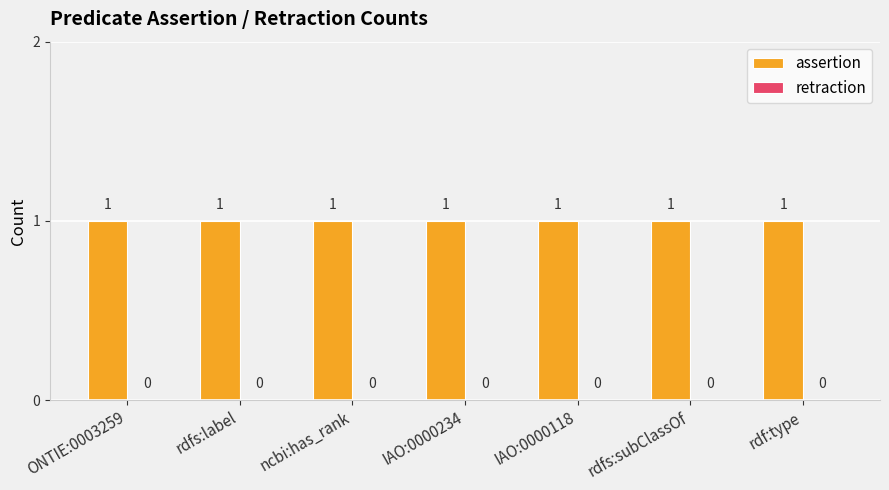

What is the label of the 2nd bar from the left?

rdfs:label